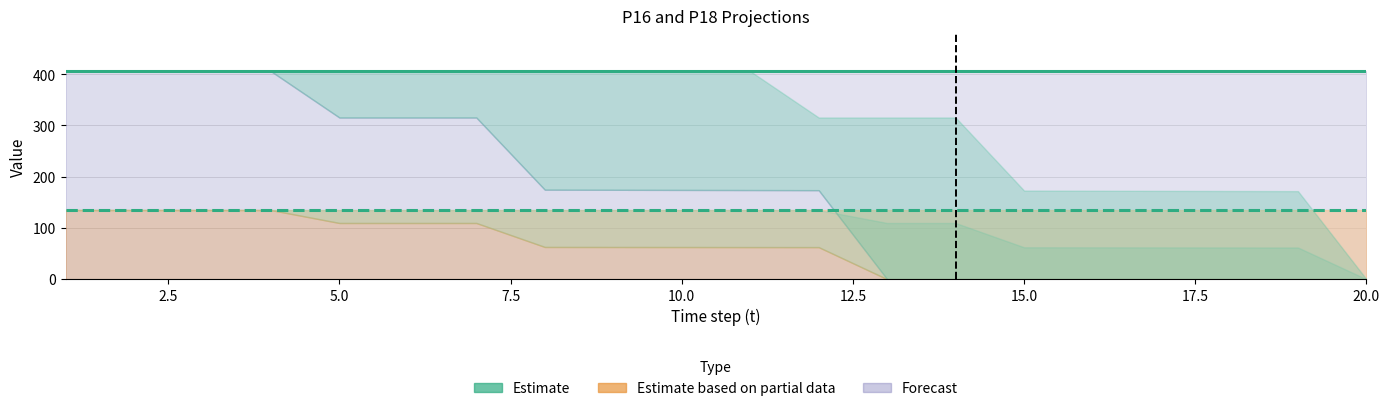

Between 12.5 and 17, which series saw the biggest shift?

Estimate (P16 EN0RA0)